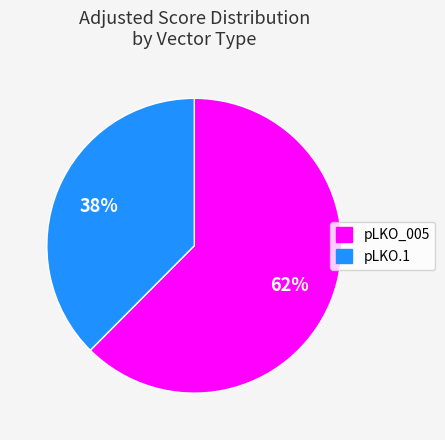

To the nearest percent, what is the average slice percentage?

50%